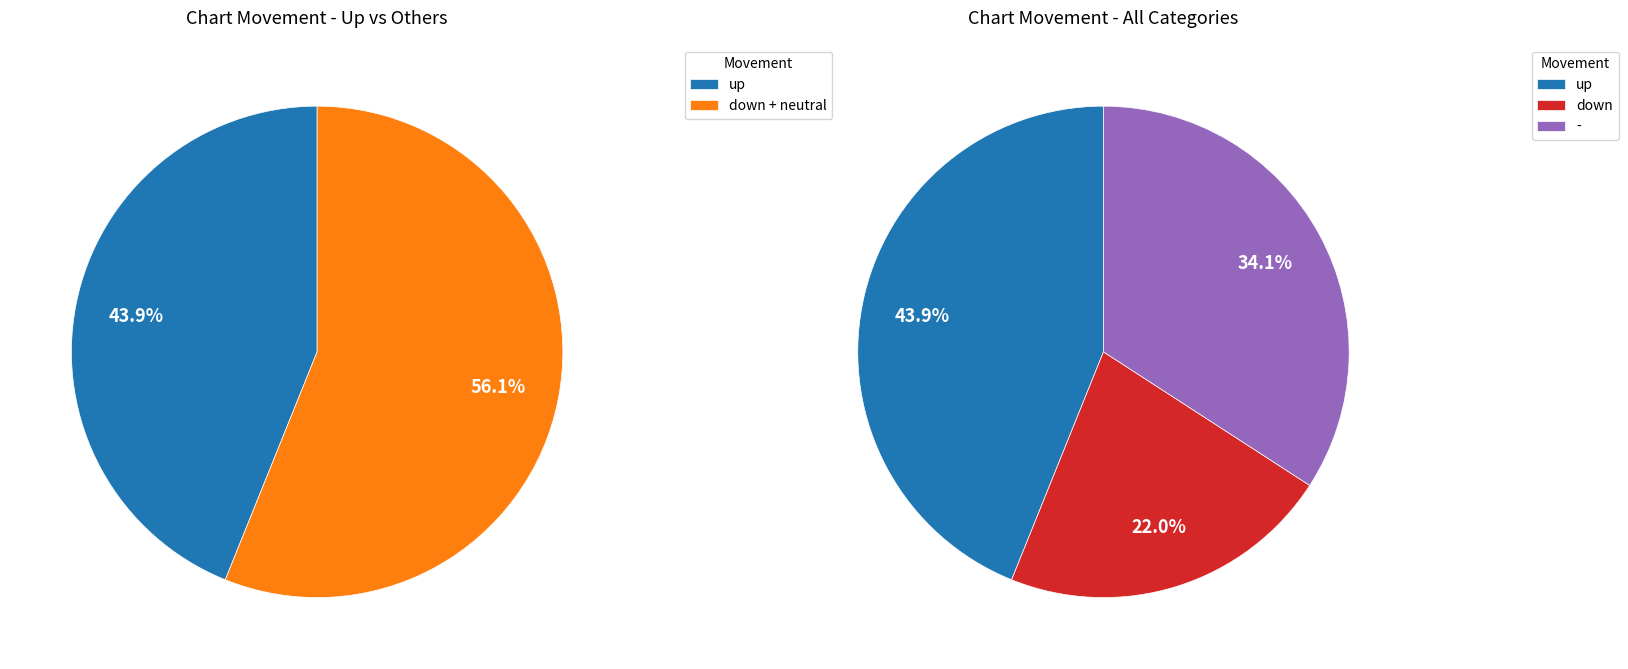

Does any single category account for the majority?

No